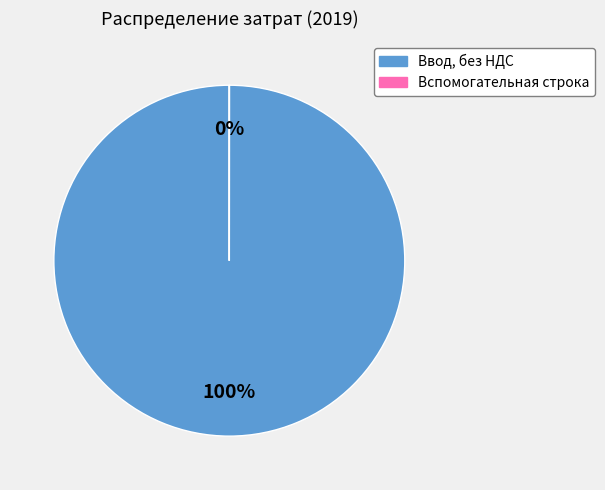

The Ввод, без НДС slice represents 87% of the pie. True or false?

False